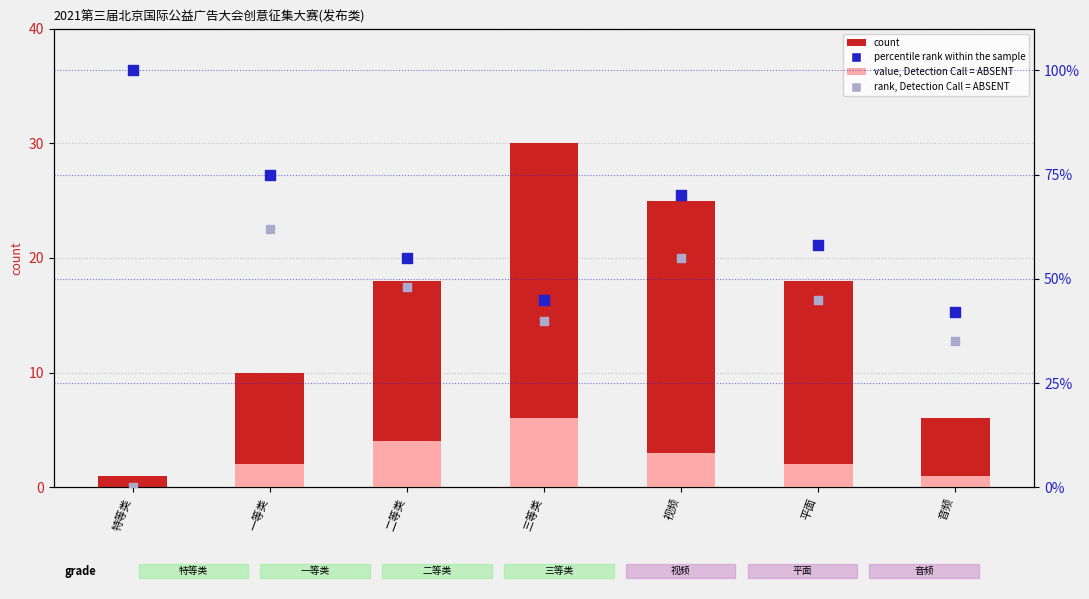

Is the value of count at 平面 greater than the value of percentile rank within the sample at 音频?

No